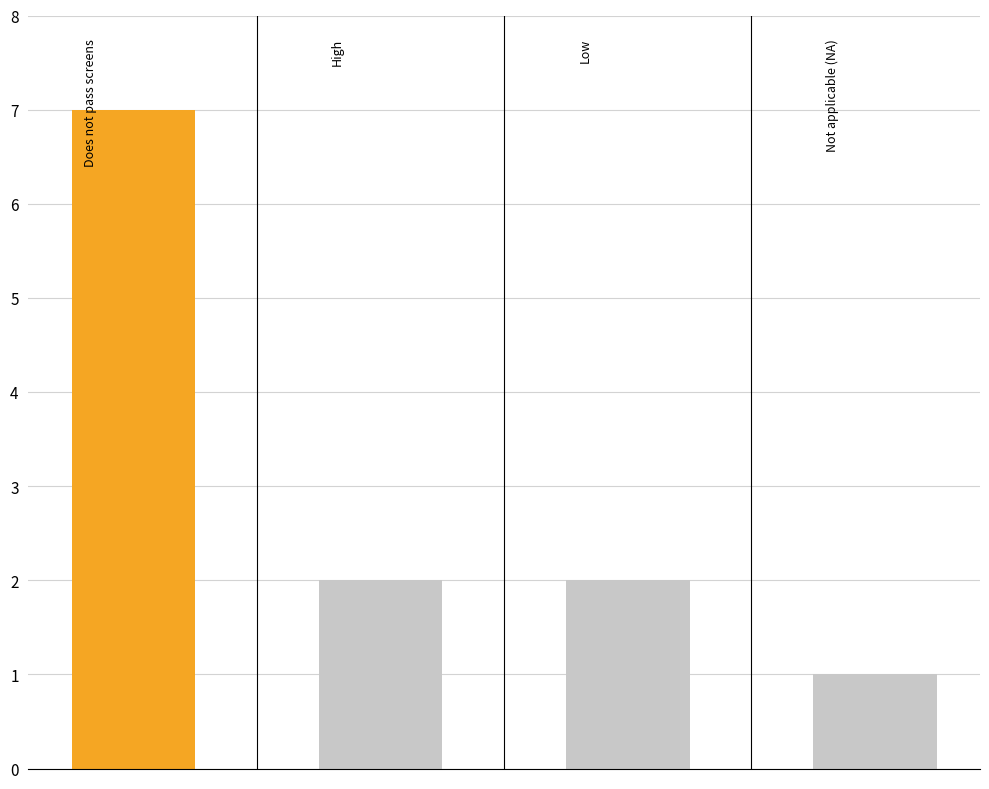

What is the maximum value shown in the chart?

7